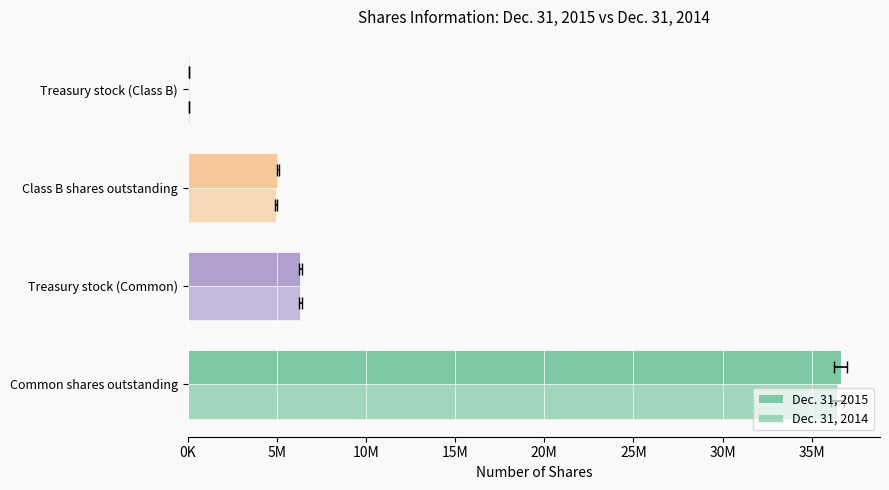

Rank the series at Common shares outstanding from lowest to highest value.

Dec. 31, 2014, Dec. 31, 2015